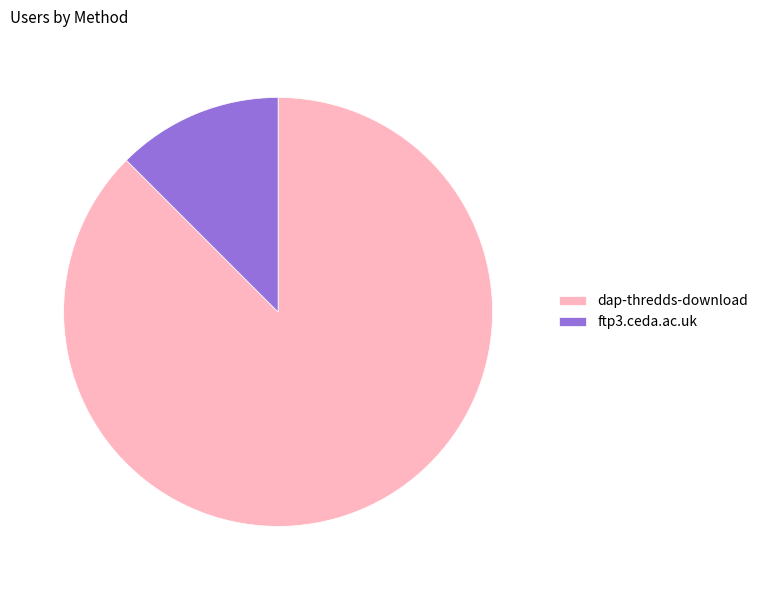

Which category has the smallest portion of the pie?

ftp3.ceda.ac.uk